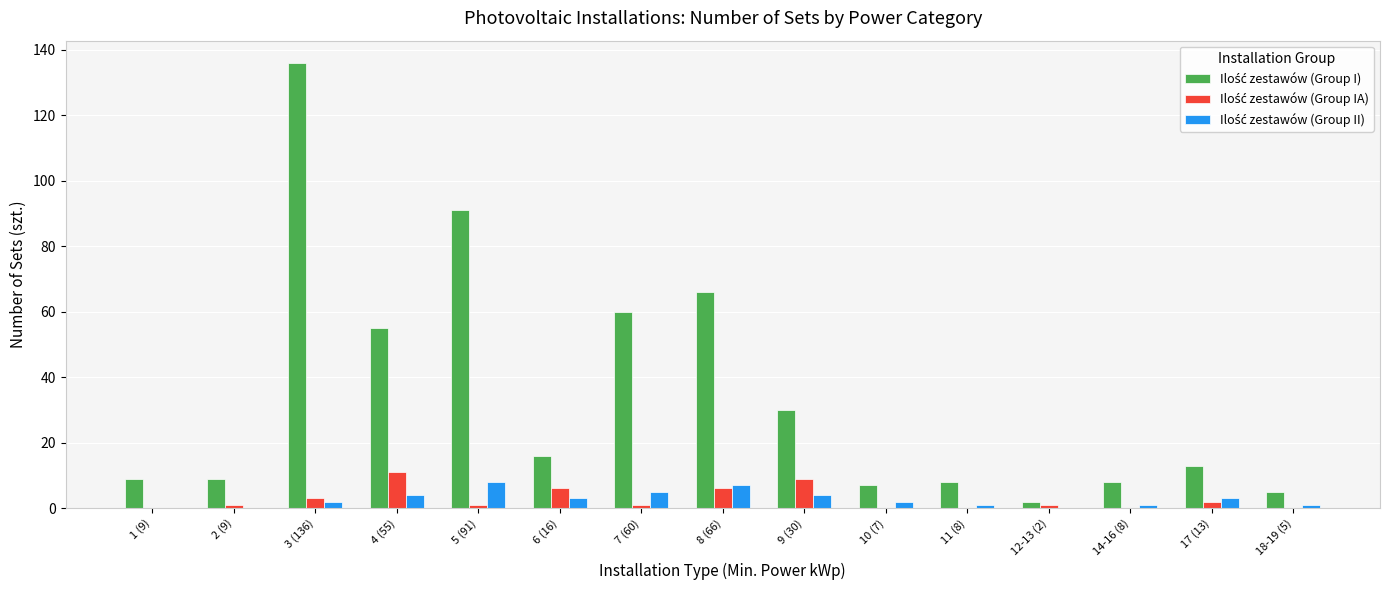

What is the maximum value shown in the chart?

136